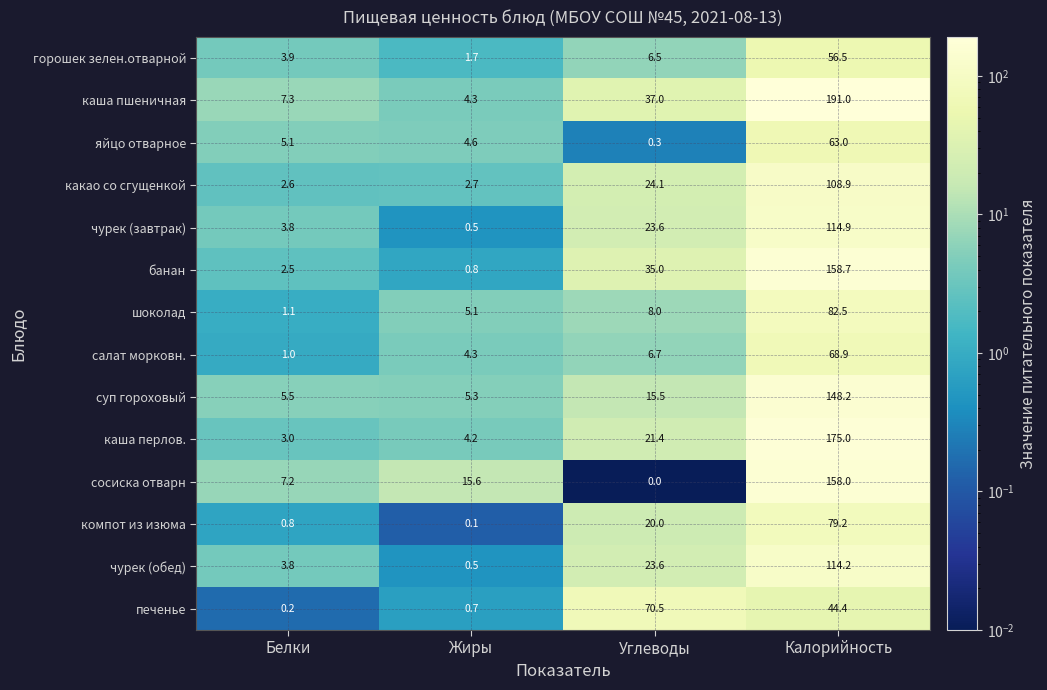

True or false: суп гороховый has a value of 5.3 at Жиры.

True